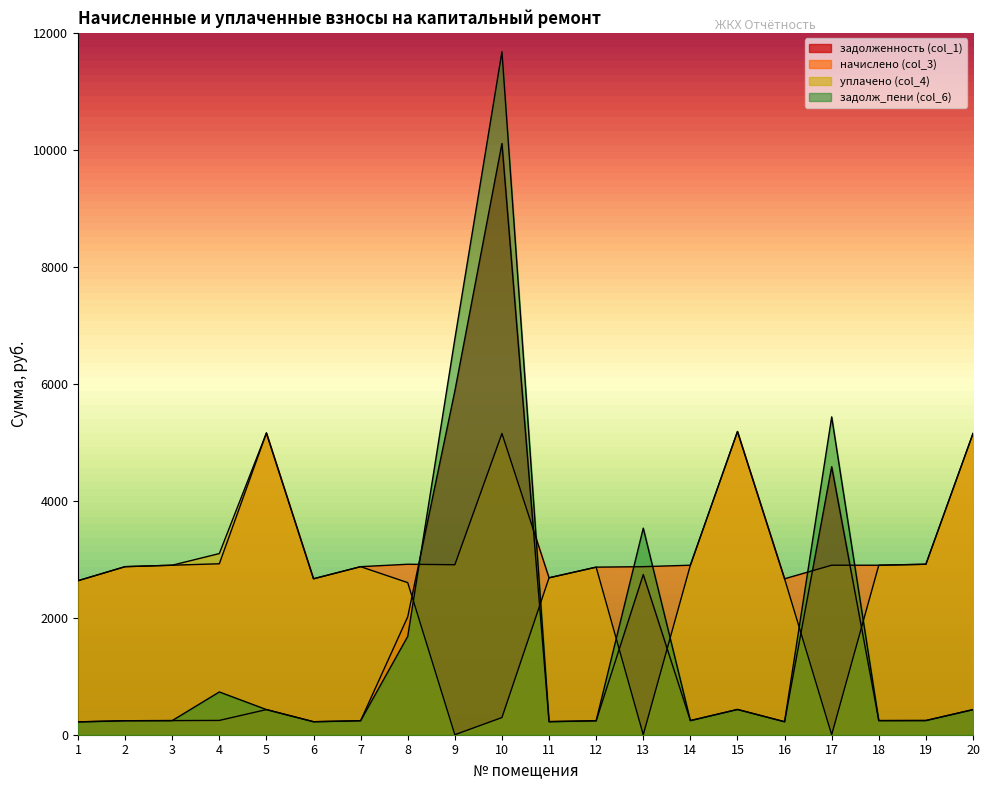

In уплачено (col_4), how many points are higher than both neighbors (excluding endpoints)?

4